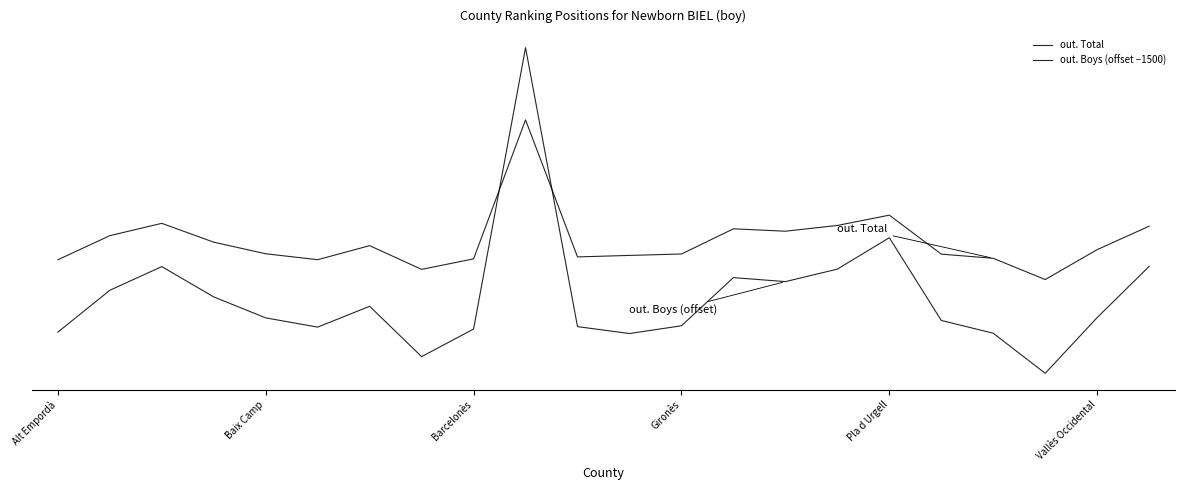

Is this an area chart (filled region under the line)?

No